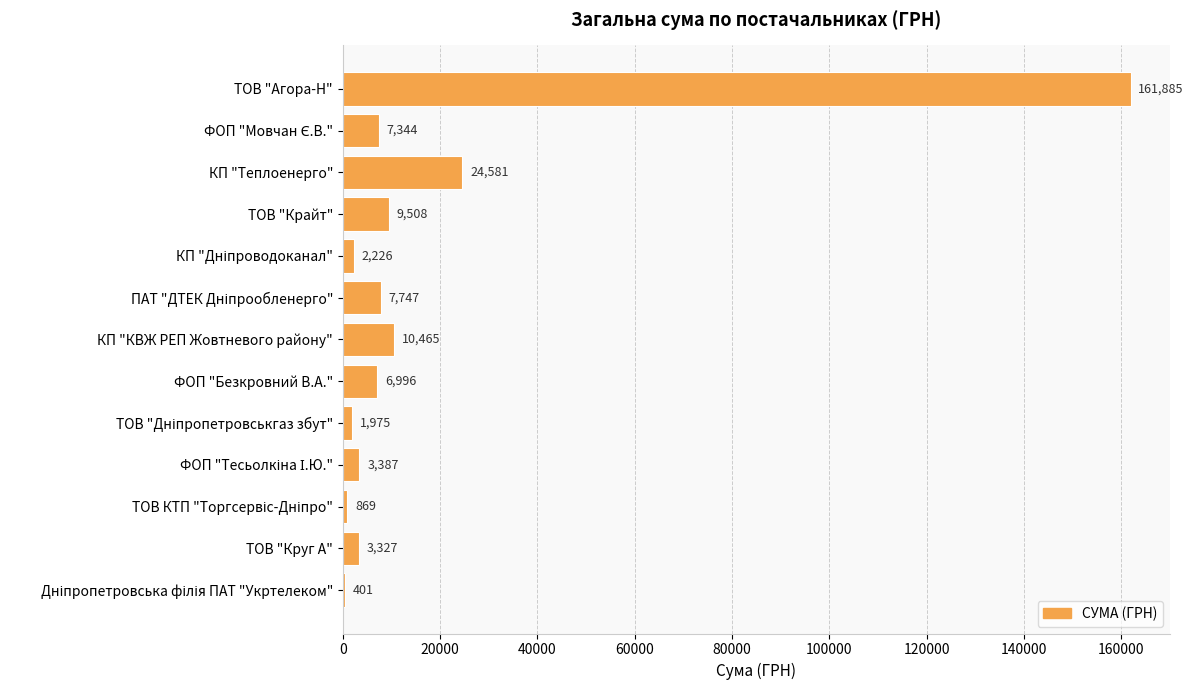

Where is the data nearest to the value 81142?

КП "Теплоенерго"